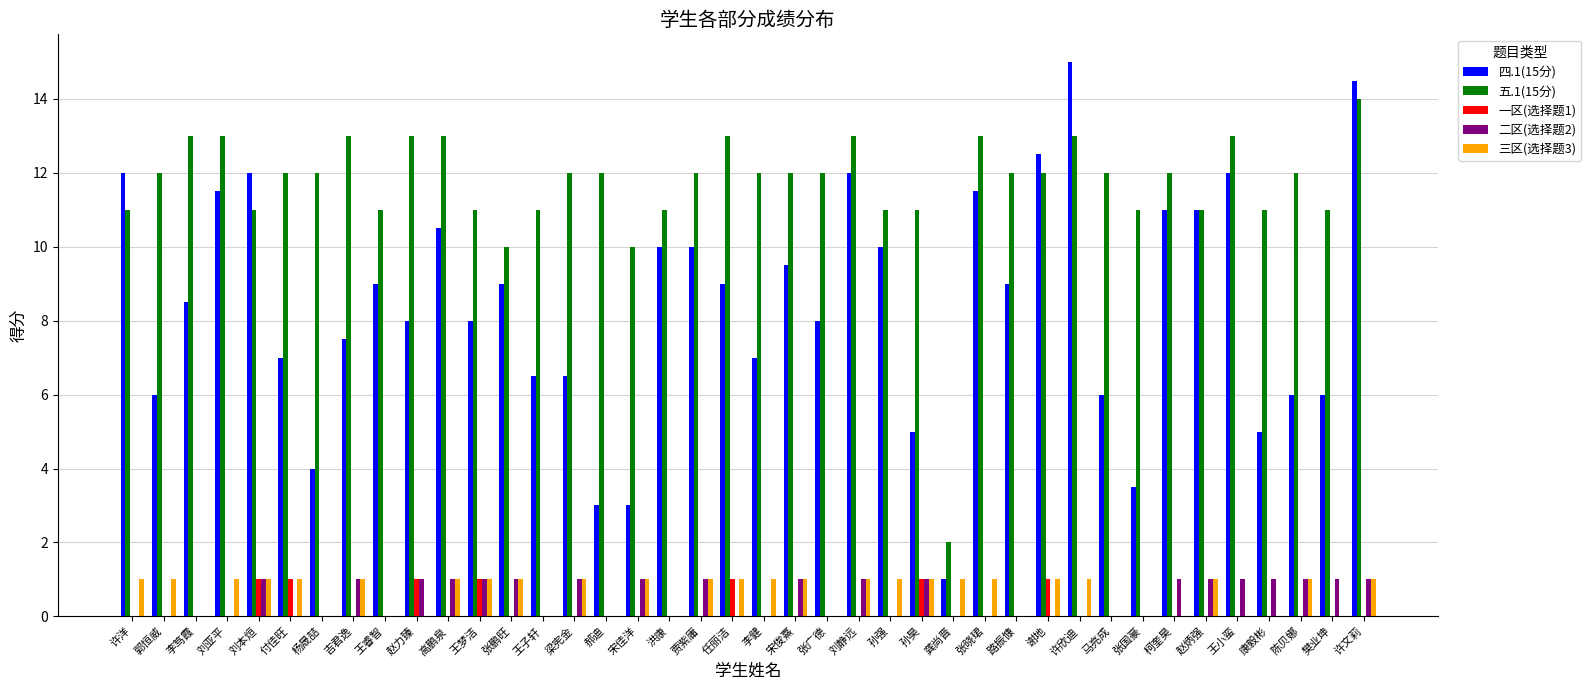

Which series has the largest range (max minus min)?

四.1(15分)